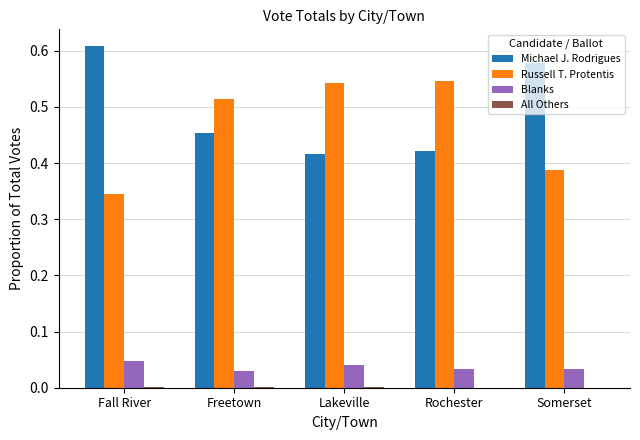

The value of Michael J. Rodrigues at Rochester is 0.7. True or false?

False